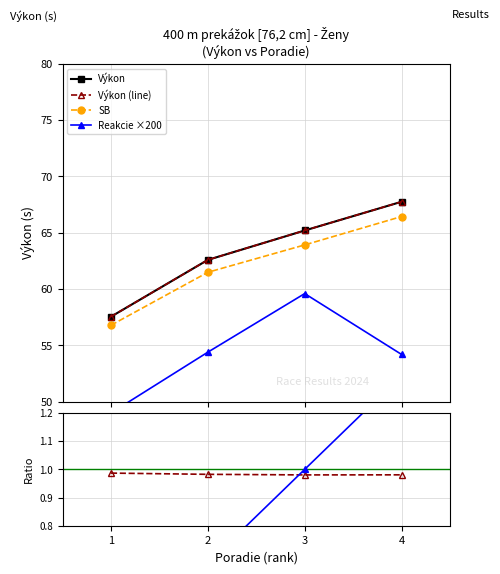

True or false: Výkon has a value of 65.2 at 3.

True